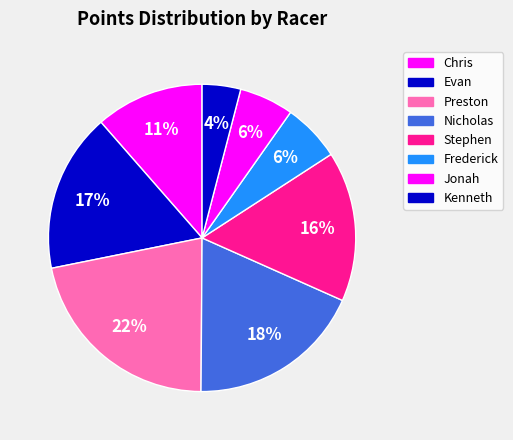

What is the smallest slice in the pie chart?

Evan Bausbacher